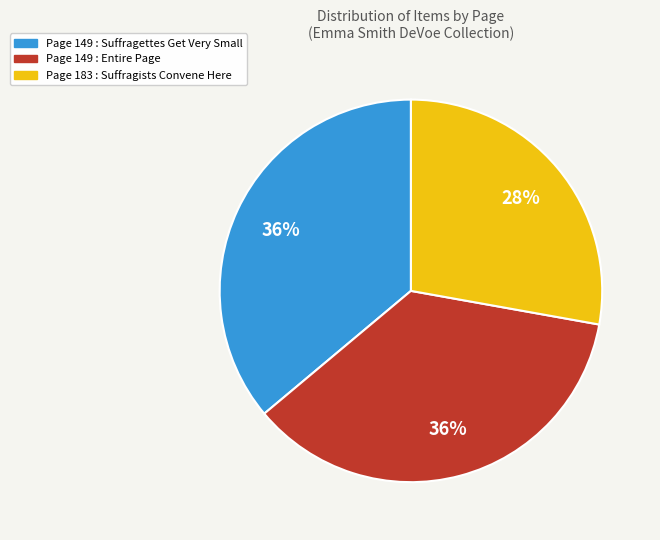

Do Page 183 : Suffragists Convene Here and Page 149 : Entire Page together represent more than half of the pie?

Yes